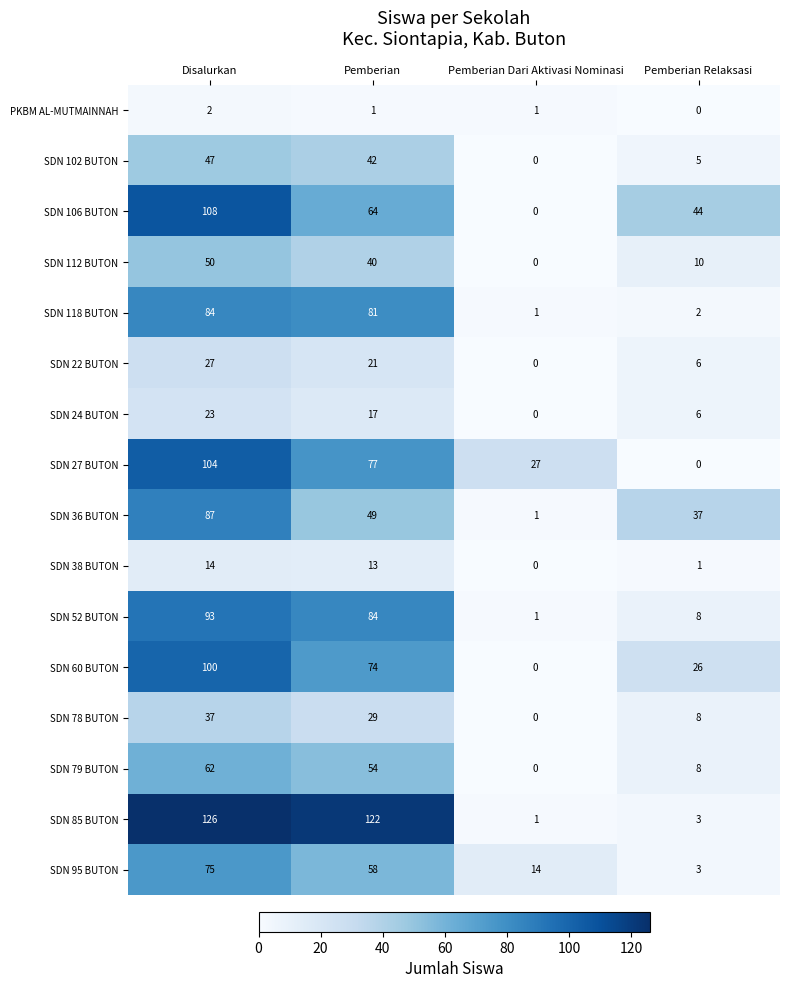

Which series has the widest spread of values?

SDN 85 BUTON